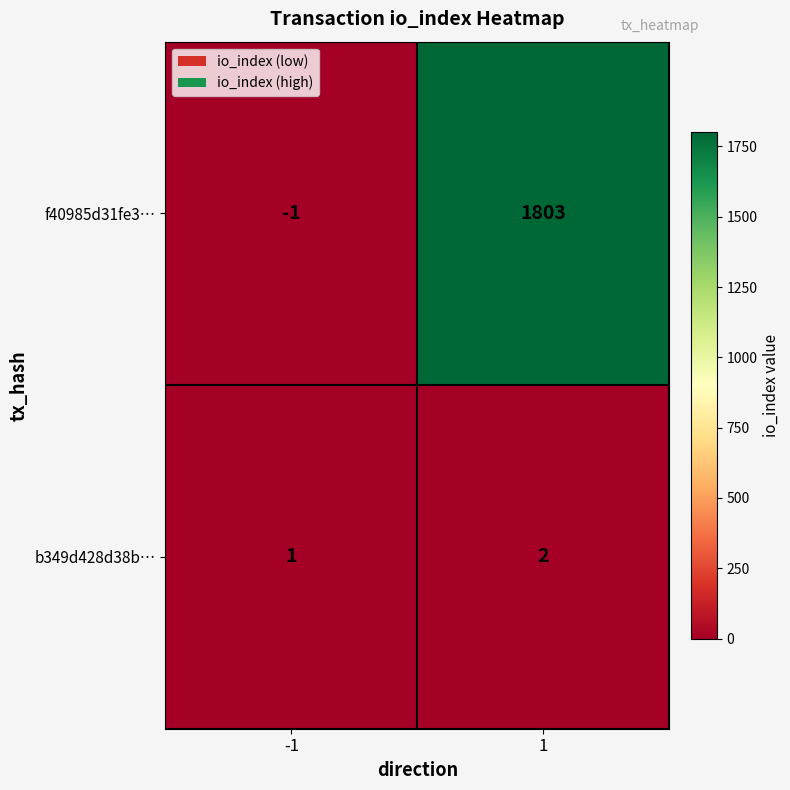

What is the spread (max minus min) of values at 1?

1801